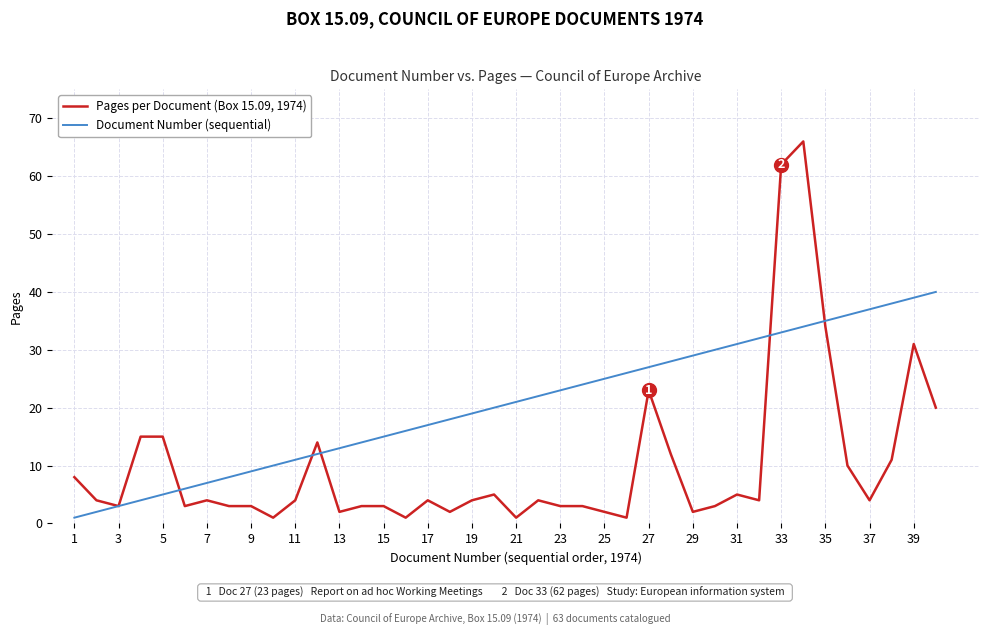

Reading left to right, extract all data points from this chart.

Pages per Document (Box 15.09, 1974): 8	4	3	15	15	3	4	3	3	1	4	14	2	3	3	1	4	2	4	5	1	4	3	3	2	1	23	12	2	3	5	4	62	66	34	10	4	11	31	20
Document Number (sequential): 1	2	3	4	5	6	7	8	9	10	11	12	13	14	15	16	17	18	19	20	21	22	23	24	25	26	27	28	29	30	31	32	33	34	35	36	37	38	39	40